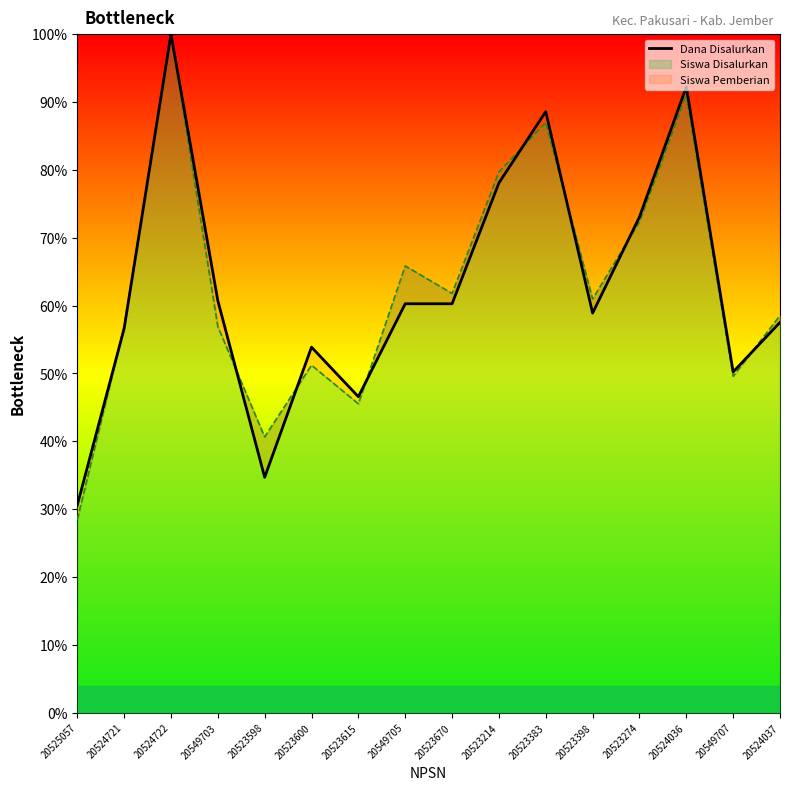

What is the label of the 3rd point from the right?

20524036